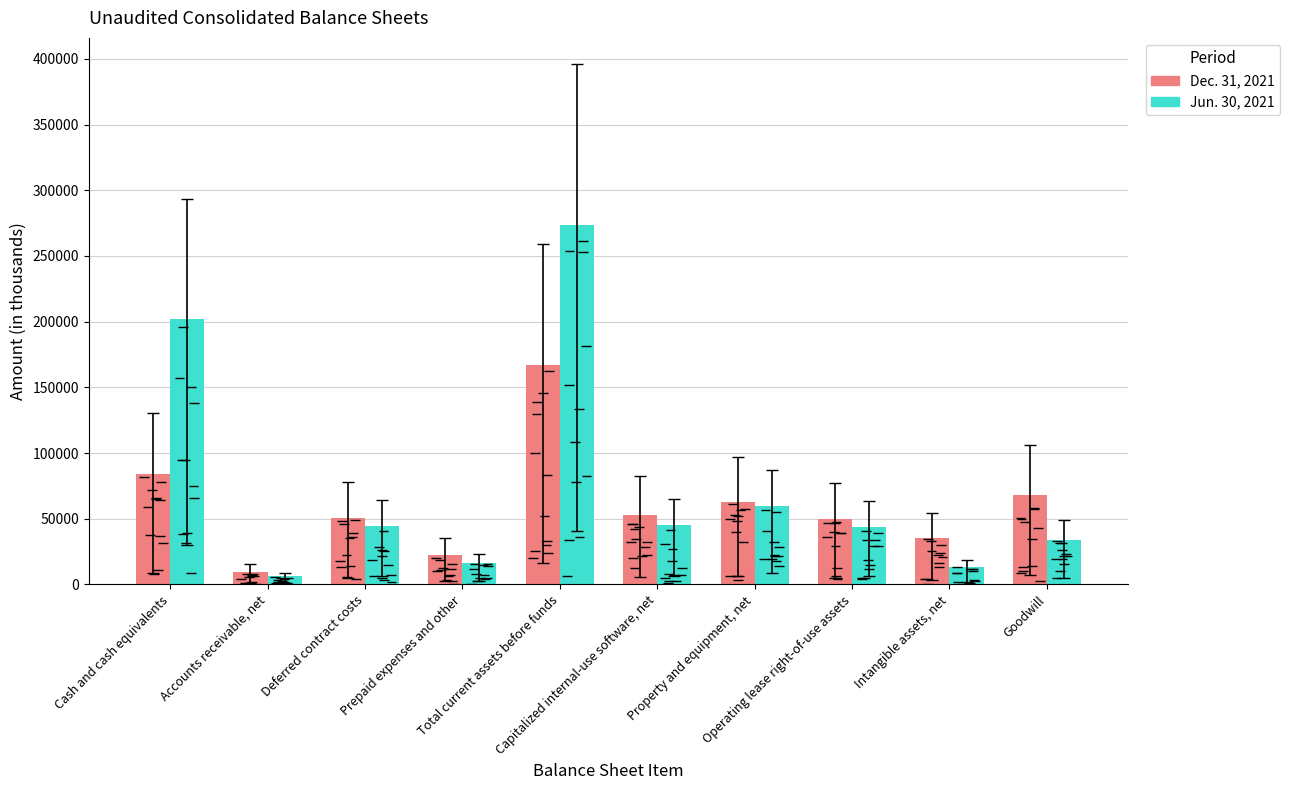

How many data points in Jun. 30, 2021 are above 44230?

4